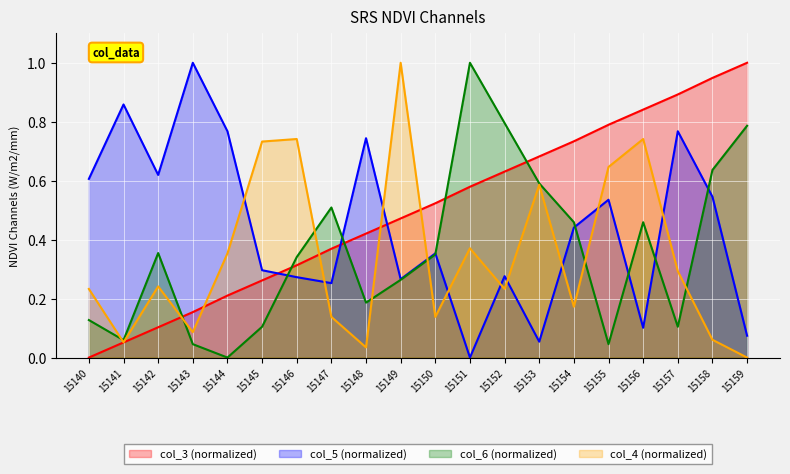

What is the approximate value of col_4 at 15155?

0.6